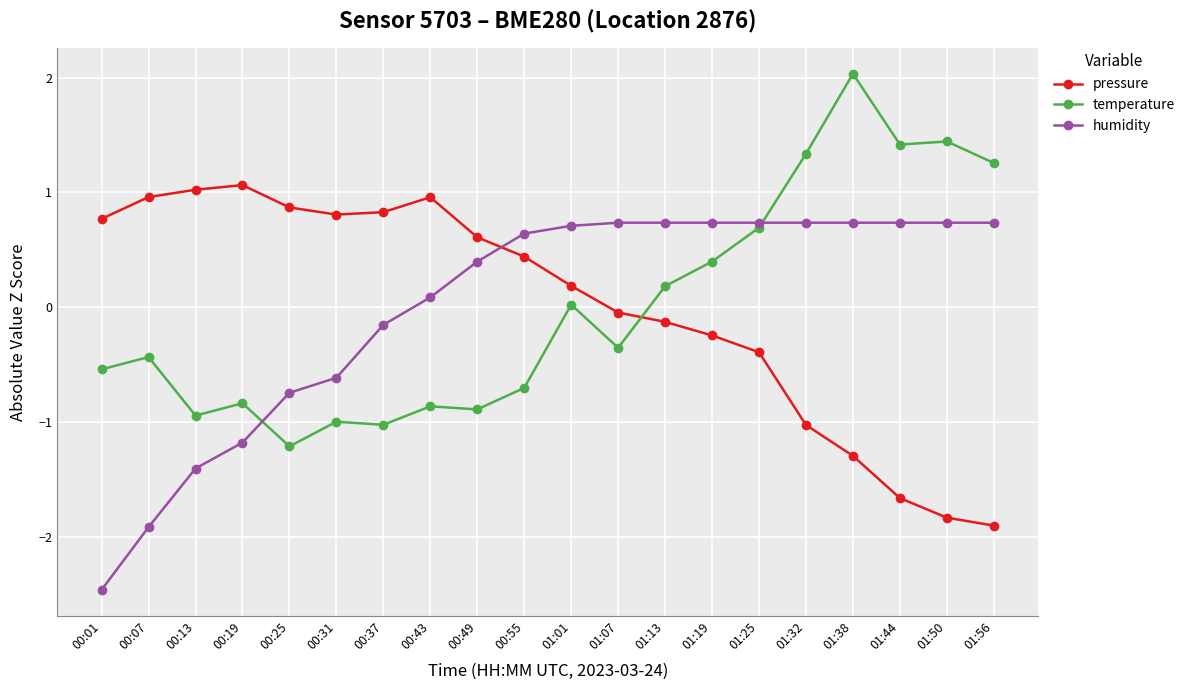

What is the spread (max minus min) of values at 01:44?

3.1